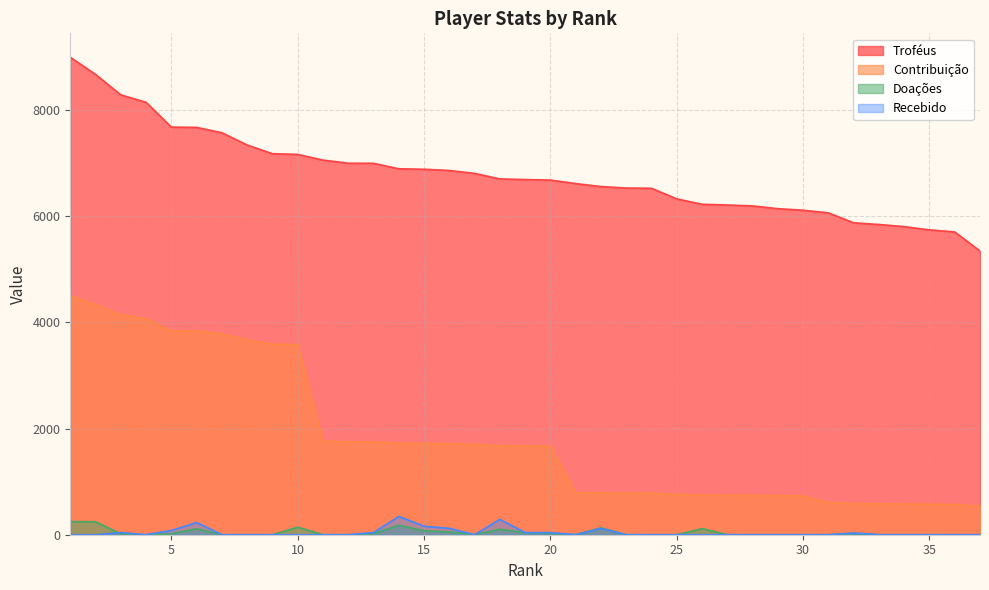

Between 15 and 24, which series saw the biggest shift?

Contribuição